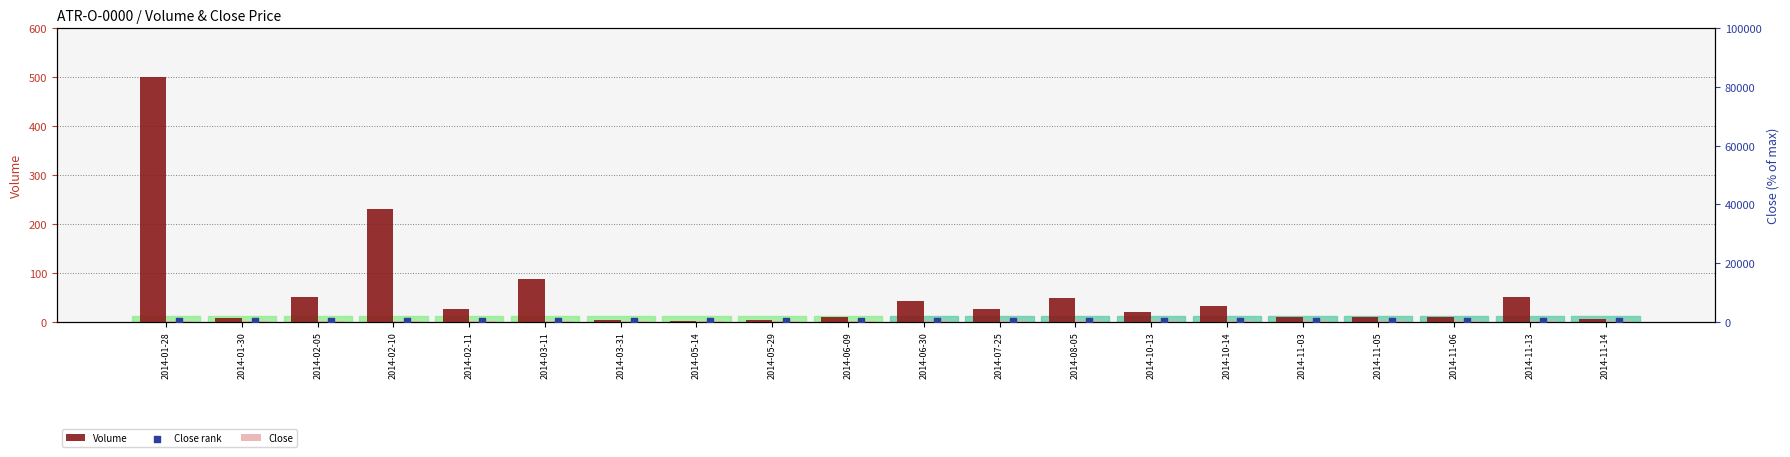

Which series reaches the minimum Y coordinate?

Volume